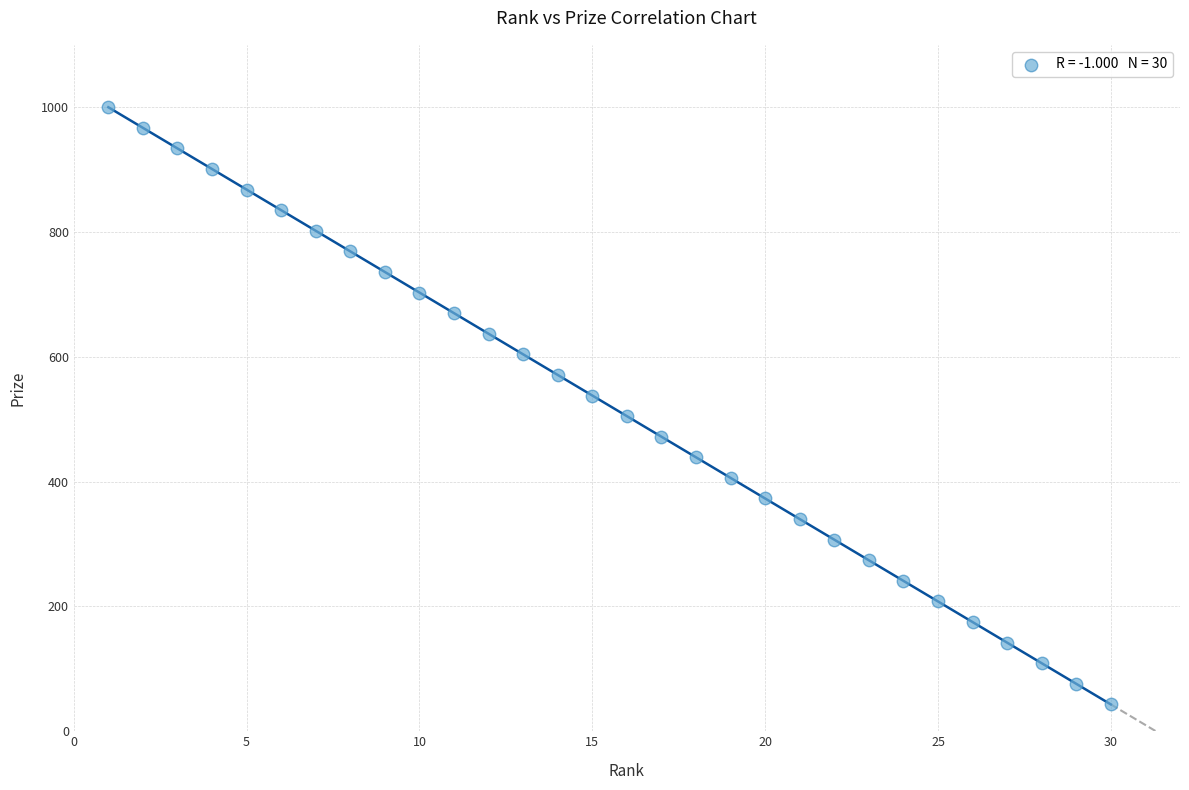

What is the range of X values (max minus min)?

29